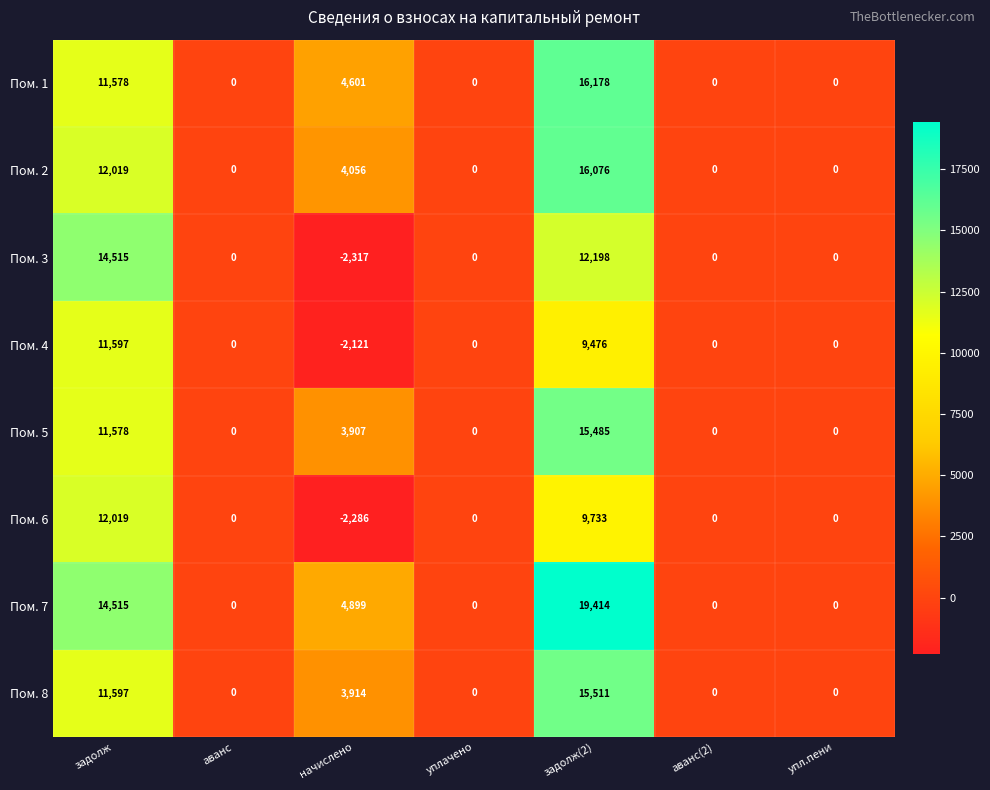

Which label corresponds to the smallest value in the chart?

начислено